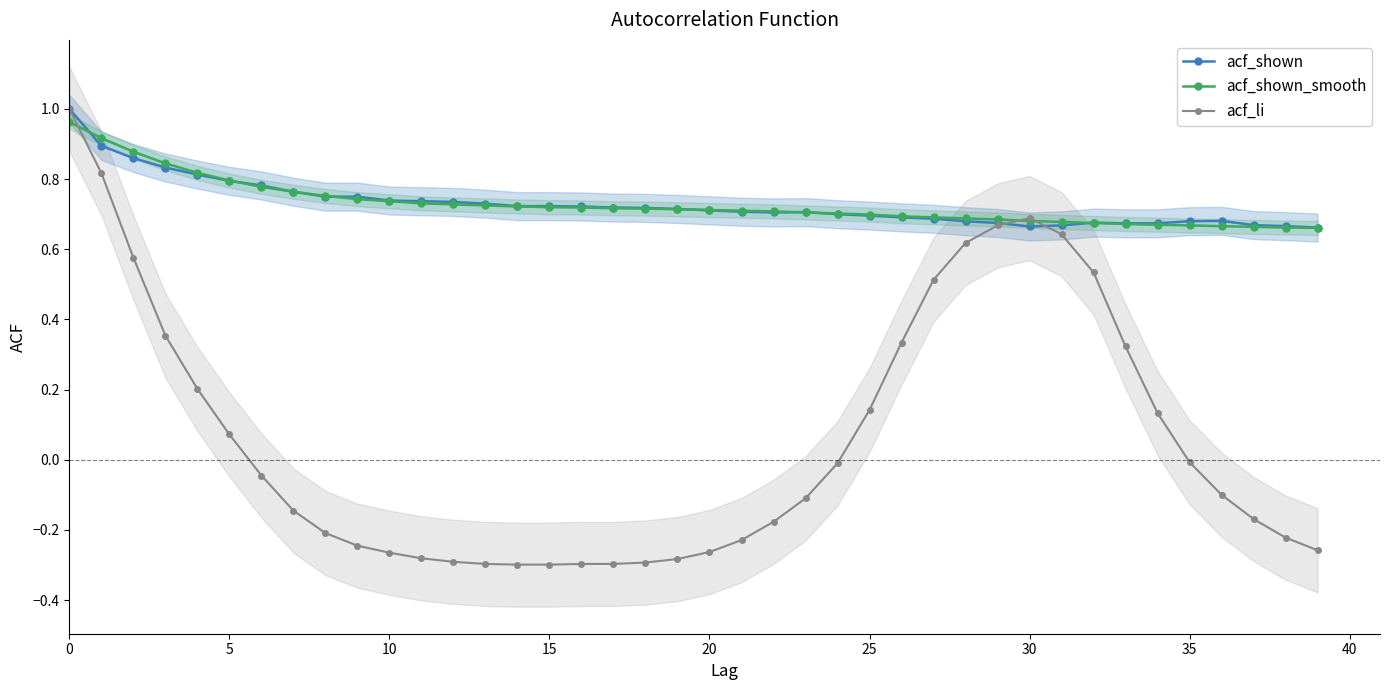

What is the label of the 17th point from the left?

16